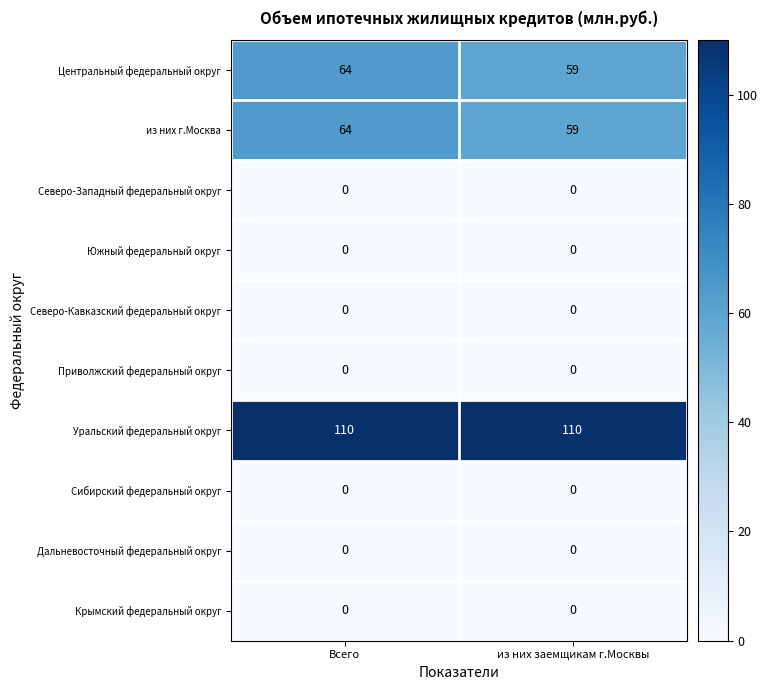

What is the total value across all series at Всего?

238